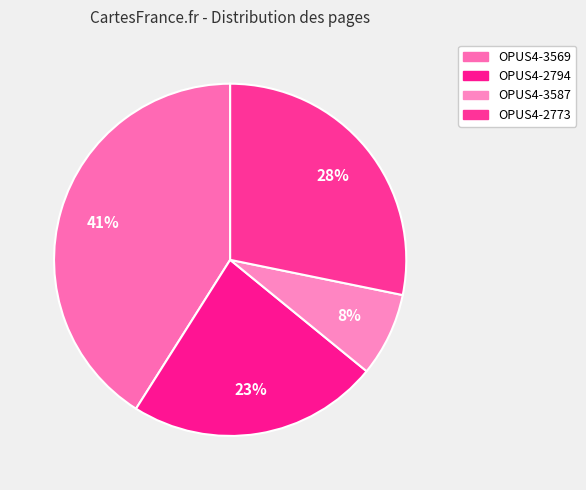

Is there any slice that represents more than half of the pie?

No